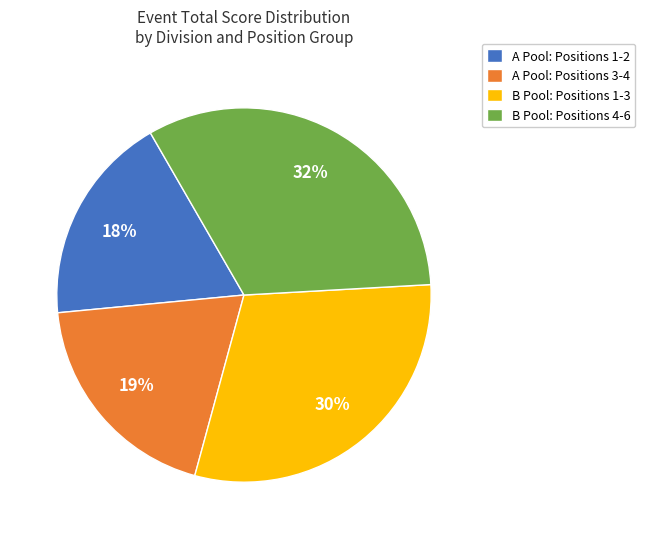

Does any single category account for the majority?

No